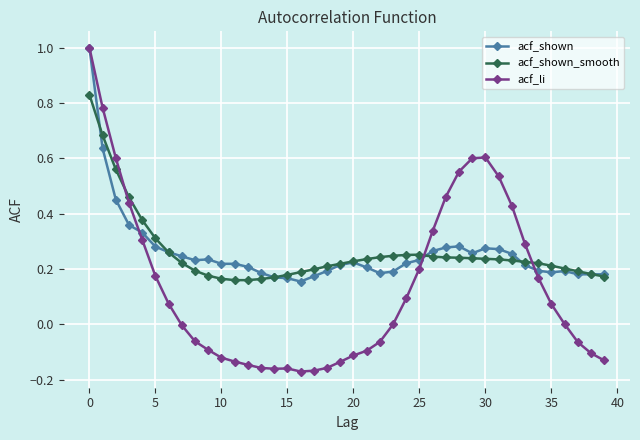

True or false: acf_li has more than 0 points higher than both neighbors.

True